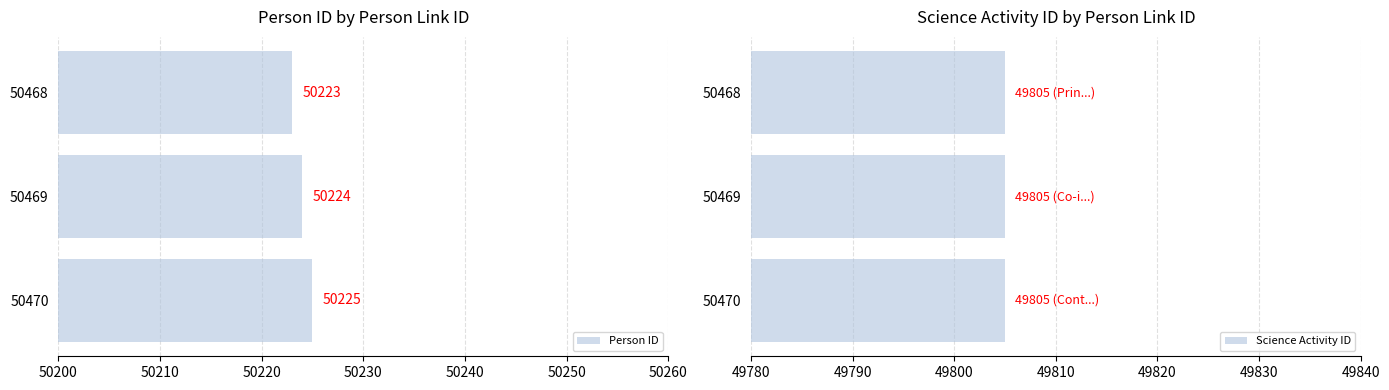

List the labels in order of Person ID value, largest first.

50470, 50469, 50468